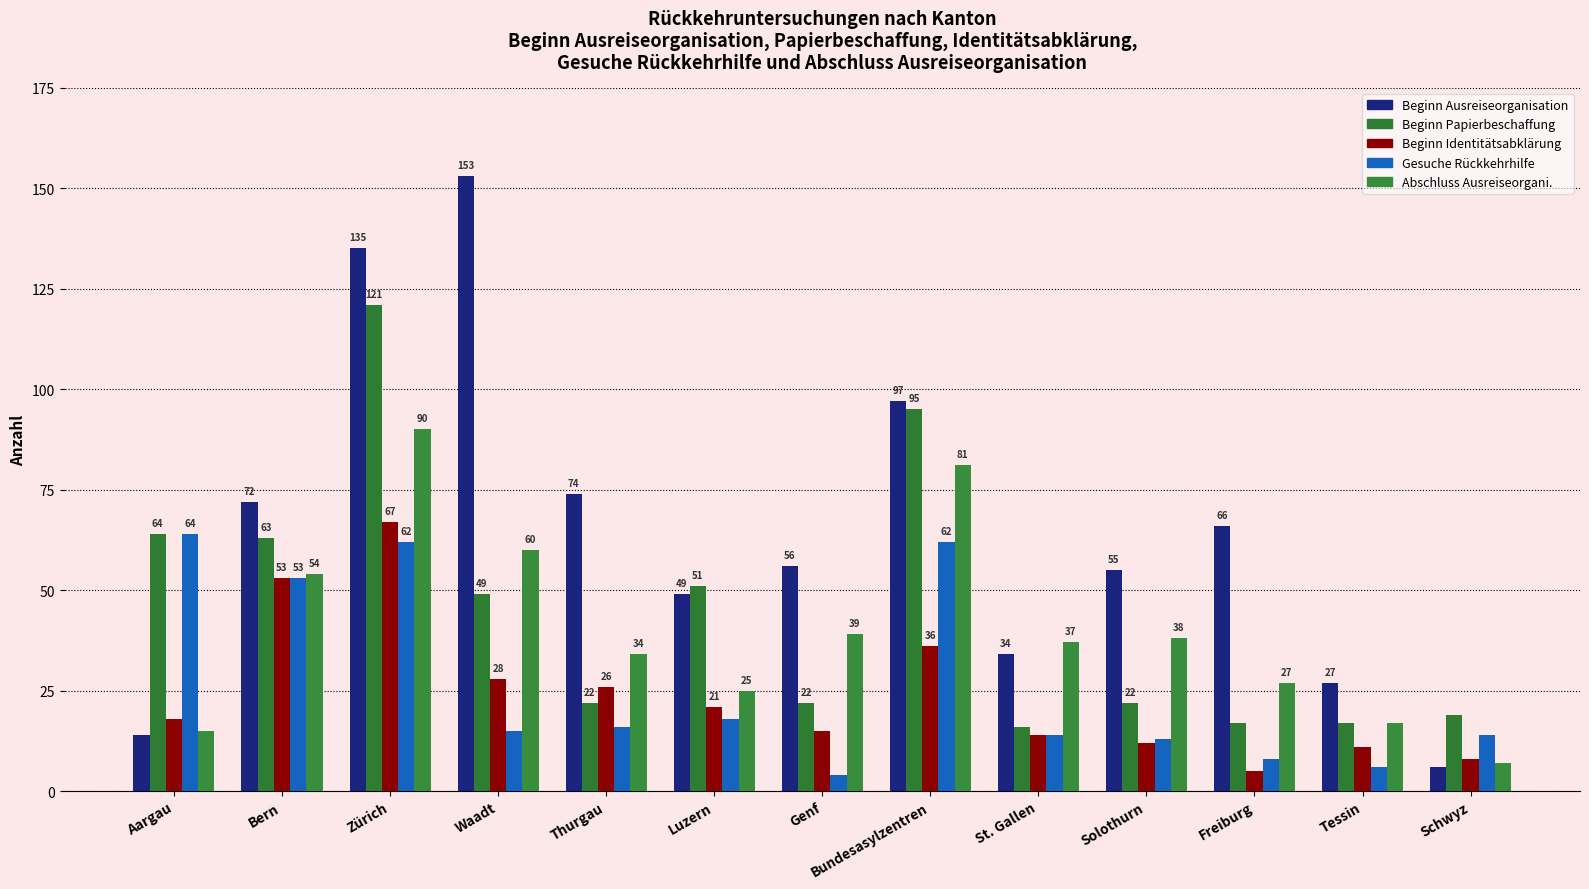

How many bars are there in each group?

5